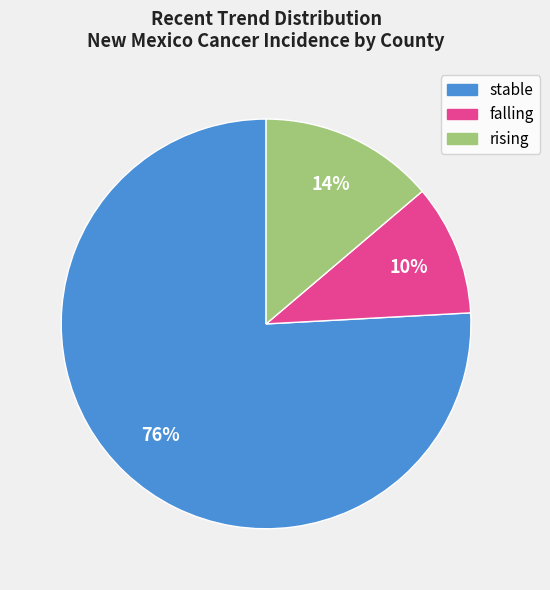

What is the smallest slice in the pie chart?

falling